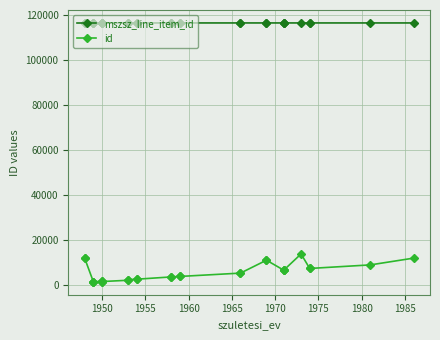

What is the spread (max minus min) of values at 1955?

114925